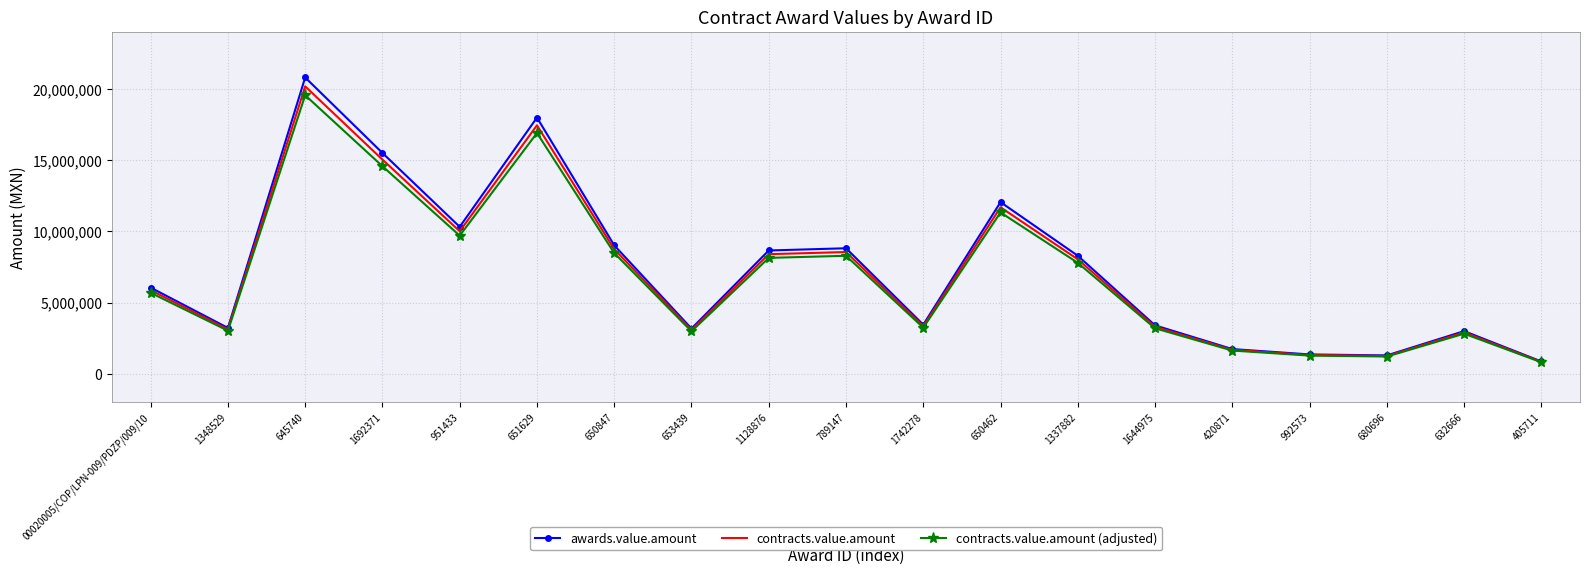

Count the number of categories in the chart.

19